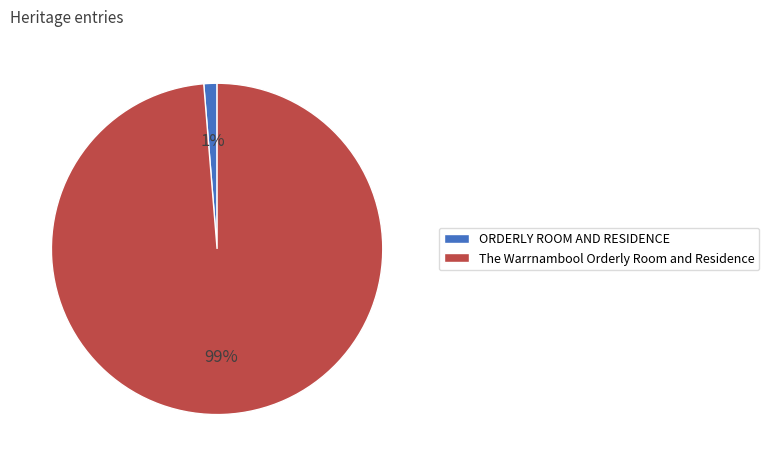

Is it true that ORDERLY ROOM AND RESIDENCE is 11% of the pie?

False